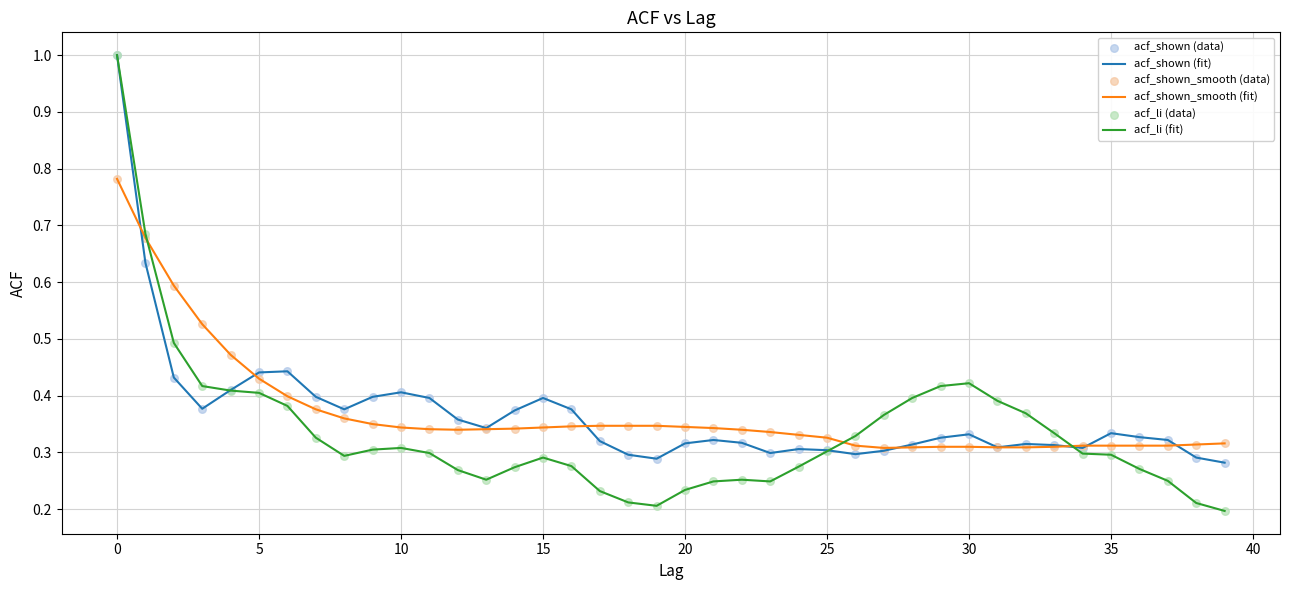

Which series has the widest spread of values?

acf_li (fit)